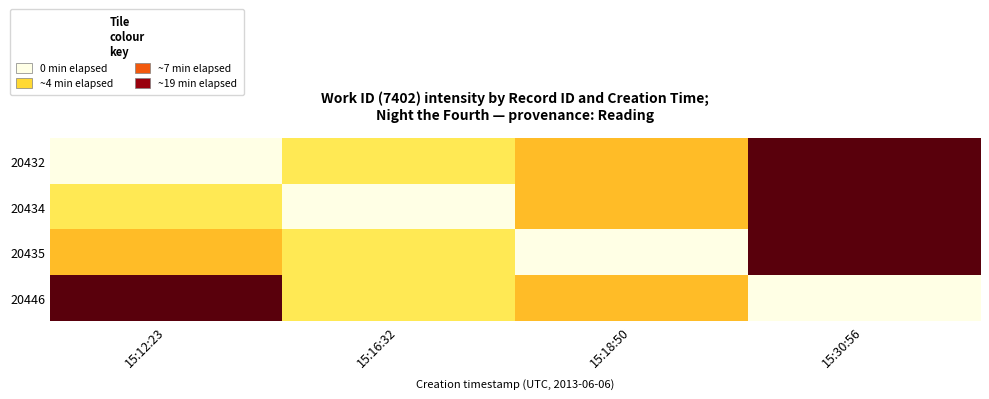

At which category is the sum across all series the highest?

15:30:56